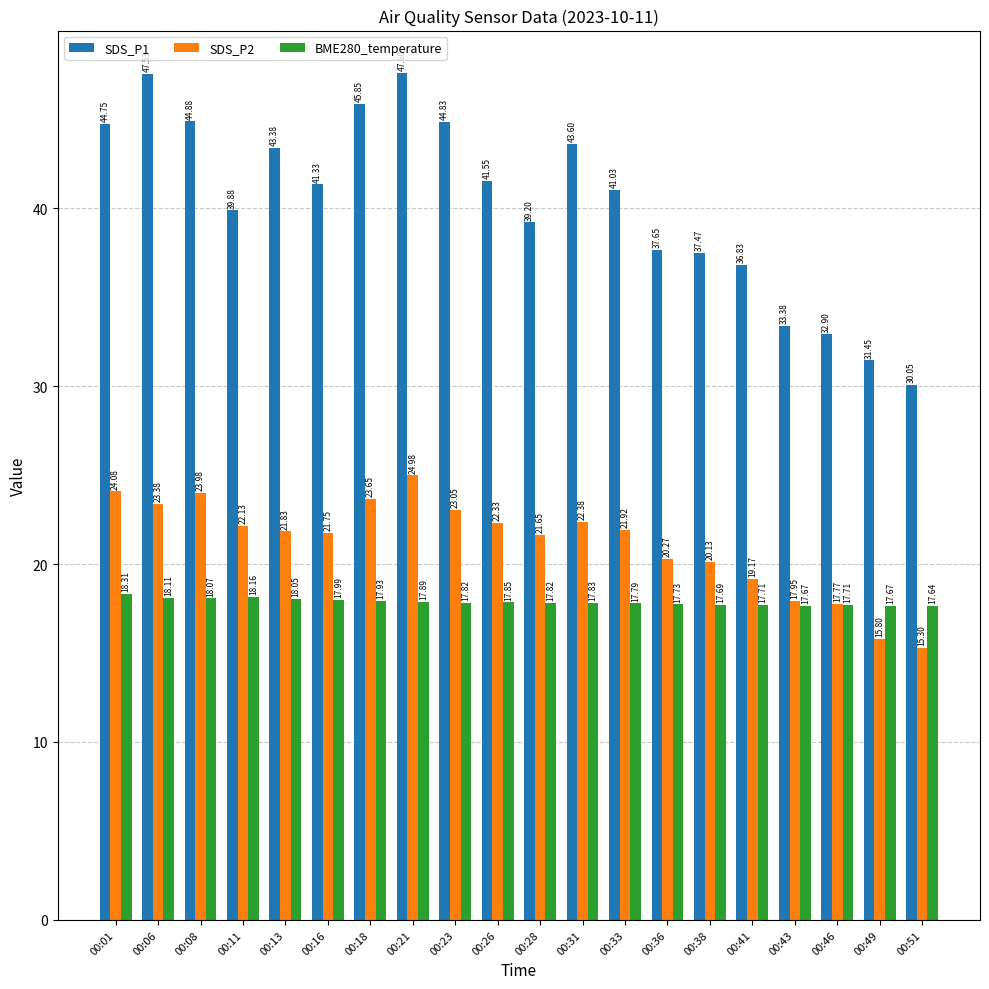

List the labels in order of SDS_P2 value, largest first.

00:21, 00:01, 00:08, 00:18, 00:06, 00:23, 00:31, 00:26, 00:11, 00:33, 00:13, 00:16, 00:28, 00:36, 00:38, 00:41, 00:43, 00:46, 00:49, 00:51